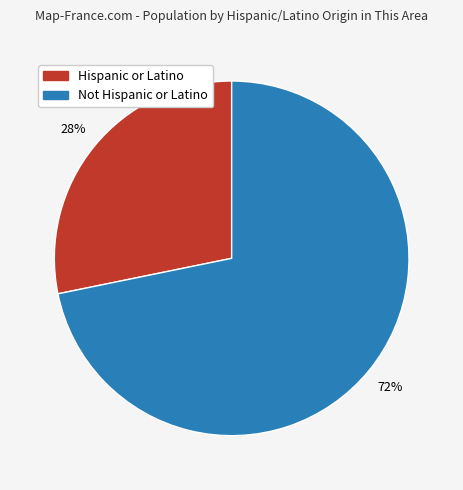

The Not Hispanic or Latino slice represents 82% of the pie. True or false?

False